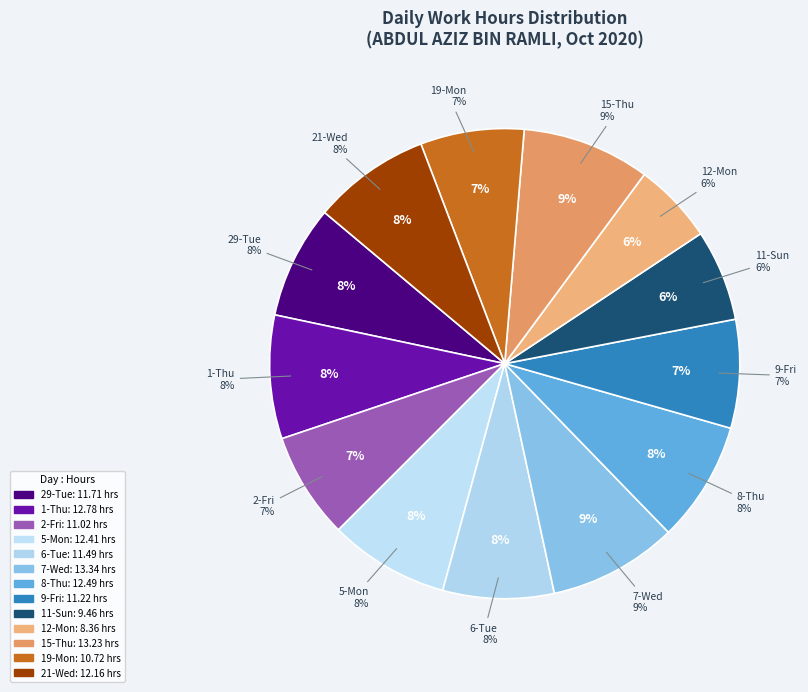

How many segments does this pie chart have?

13